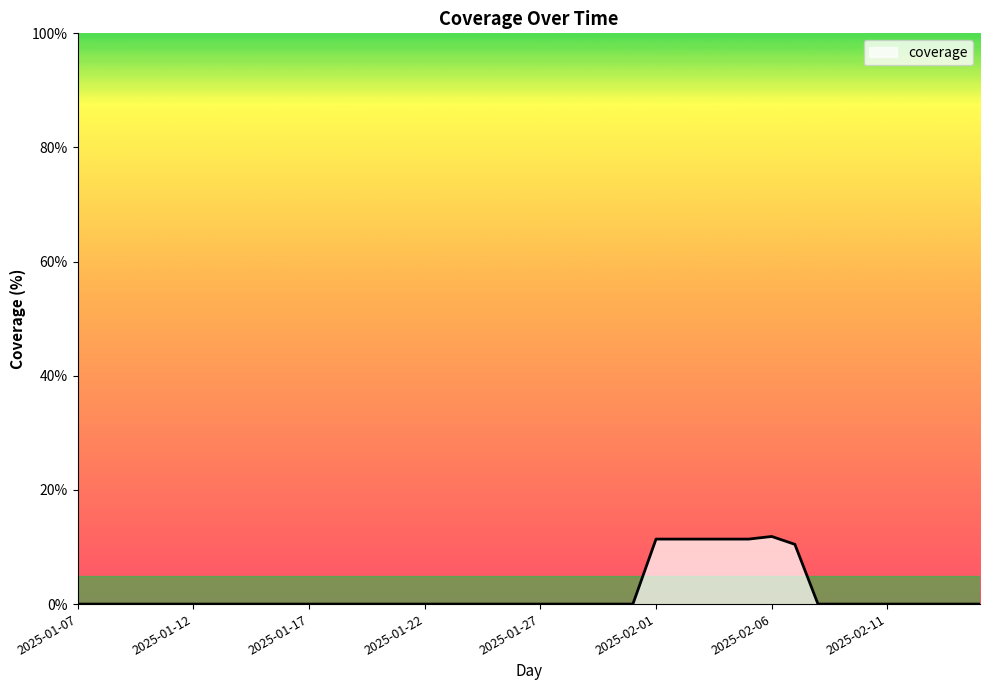

What is the difference between the maximum and minimum values?

11.8